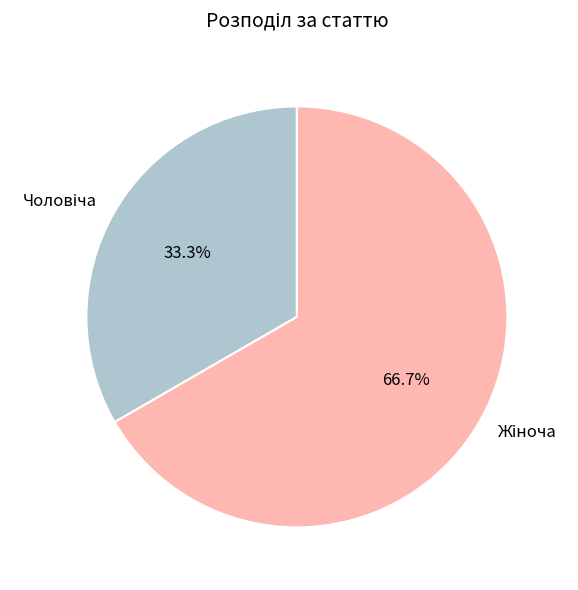

How many segments does this pie chart have?

2